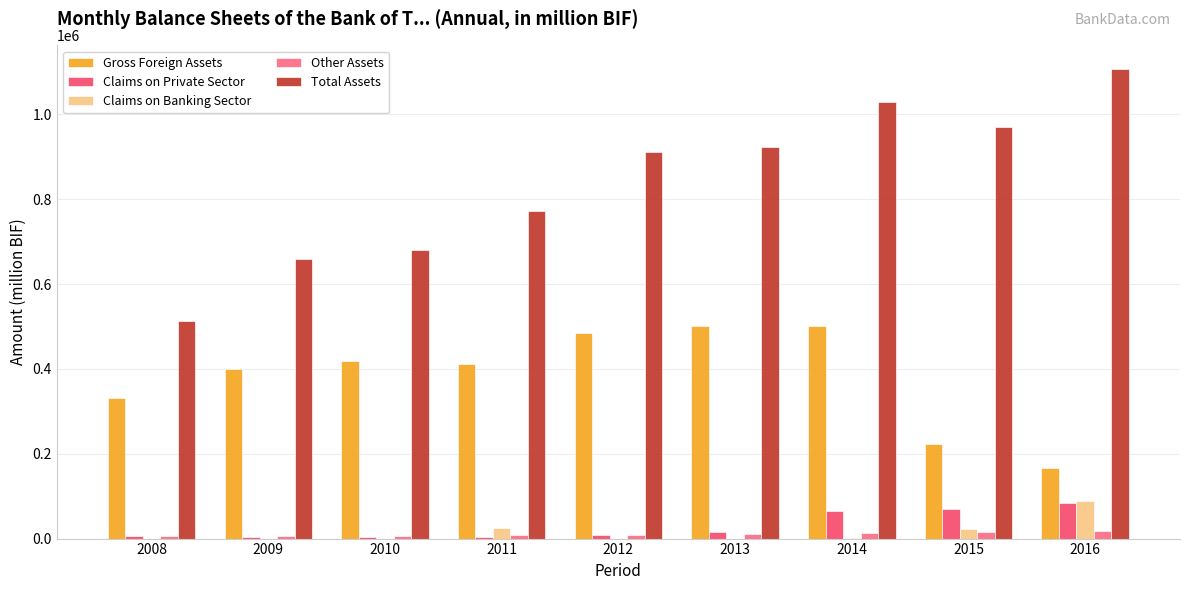

Which series changed the most between 2011 and 2013?

Total Assets